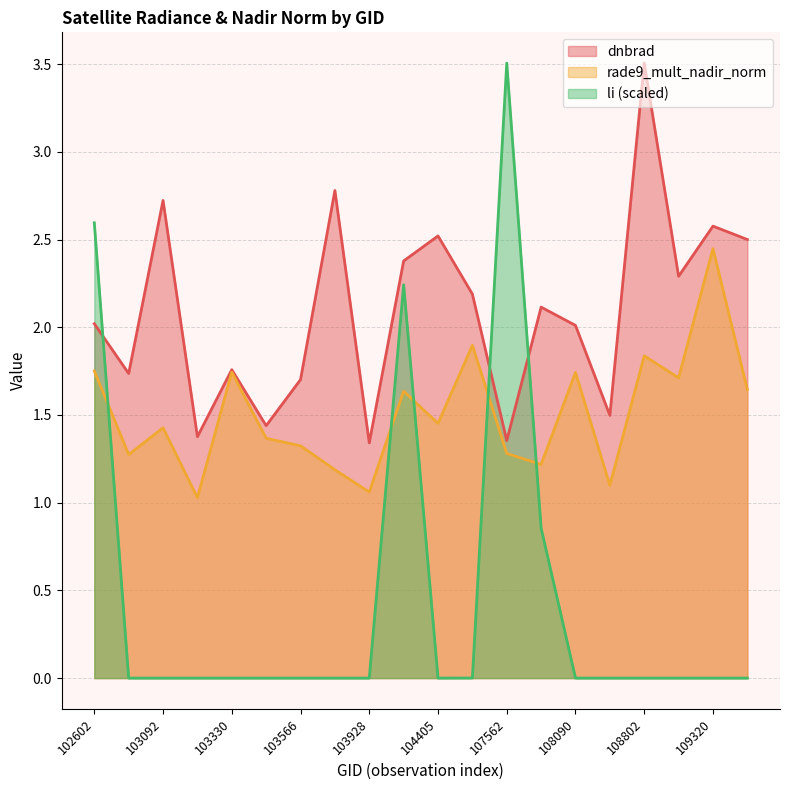

What are all the series names shown in the legend?

dnbrad, rade9_mult_nadir_norm, li (scaled)